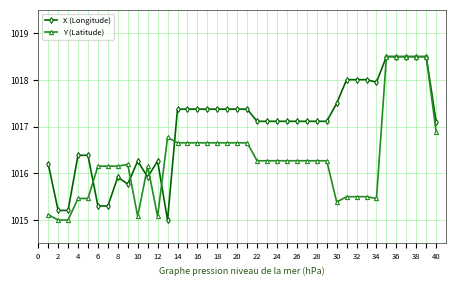

List the series in order of their overall mean, highest first.

X (Longitude), Y (Latitude)